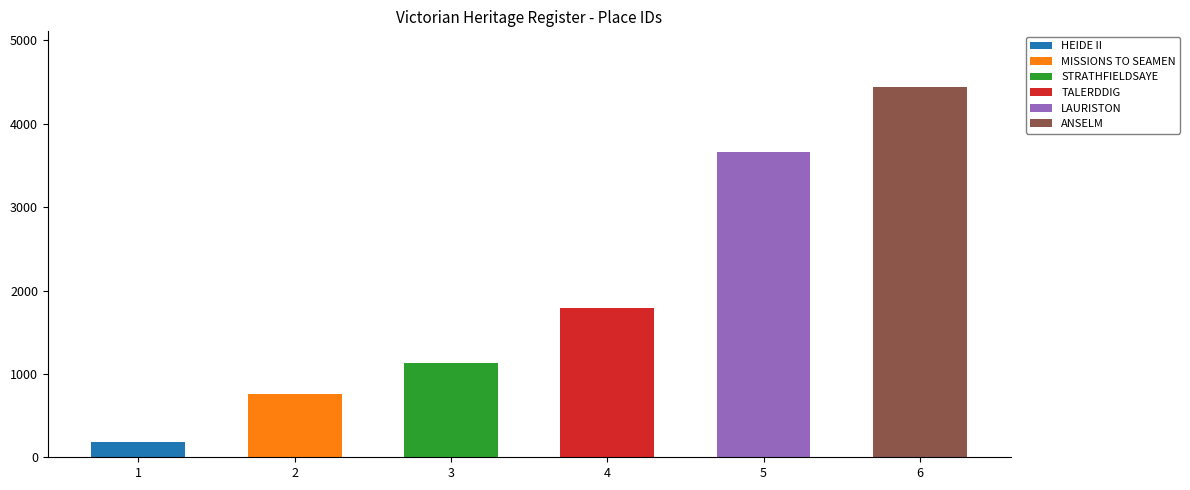

Which category has the lowest value across all series?

HEIDE II